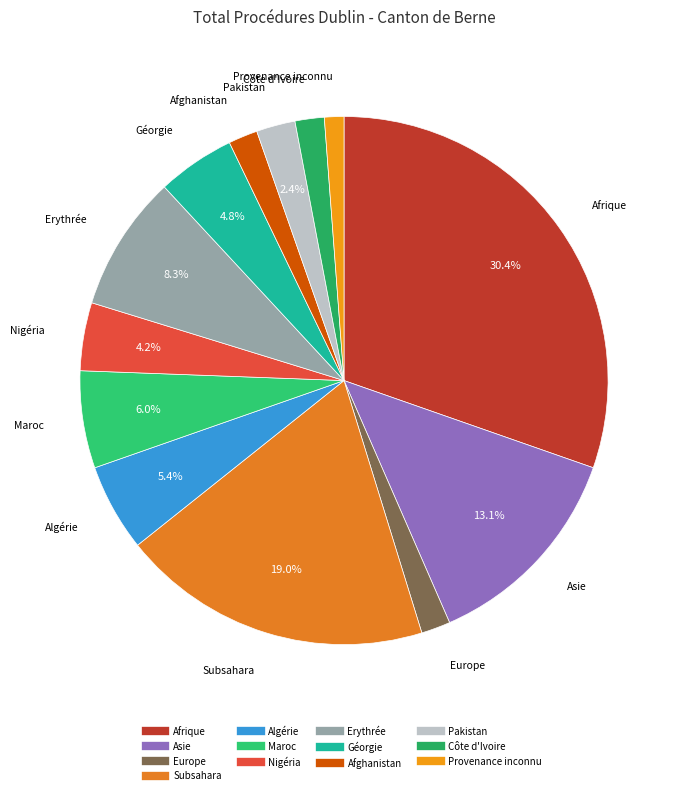

How many segments does this pie chart have?

13